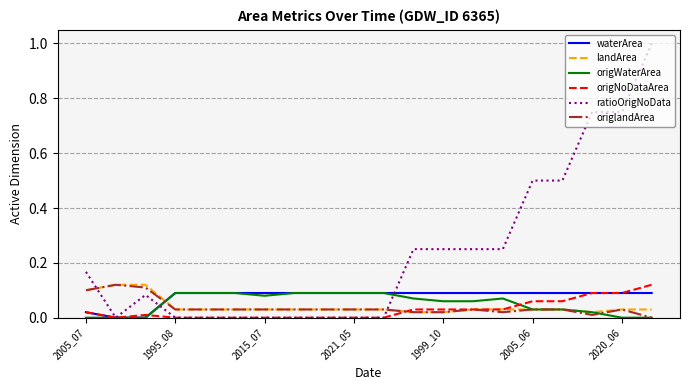

Which series has the widest spread of values?

ratioOrigNoData